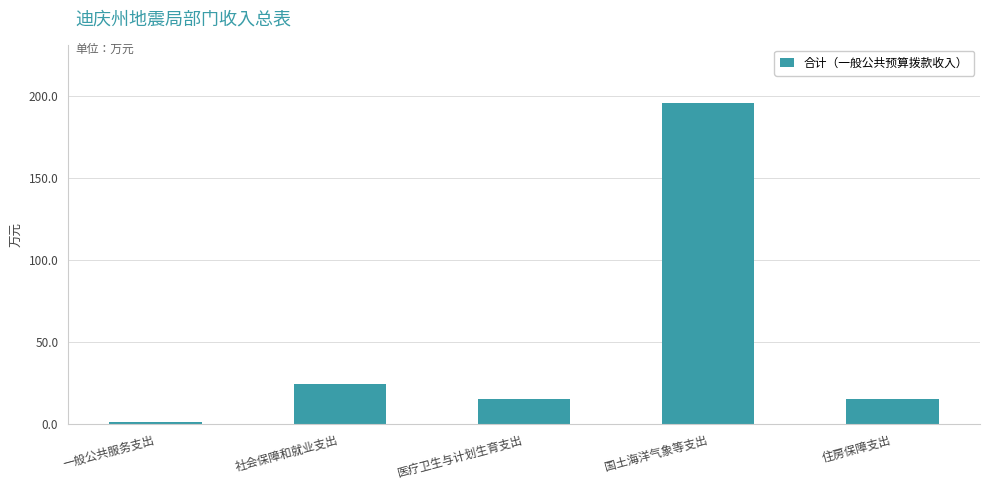

How many categories are shown in the chart?

5